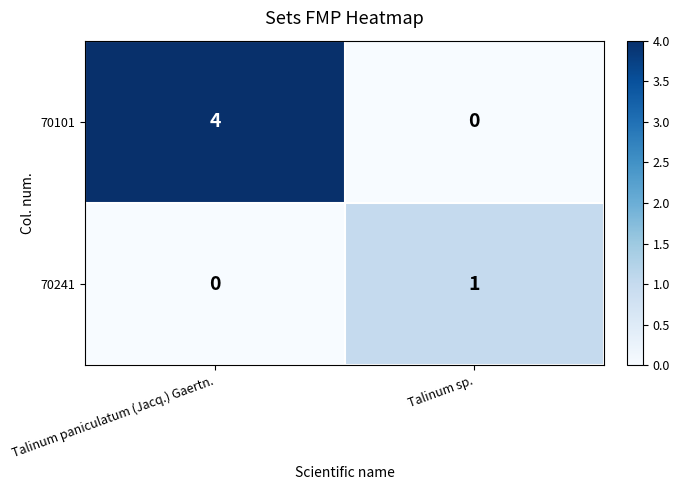

Which series has the widest spread of values?

70101